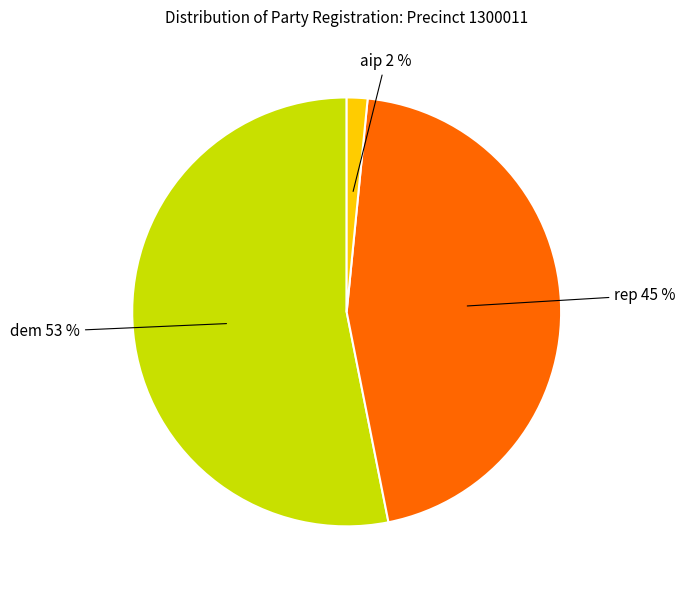

Do rep and dem together represent more than half of the pie?

Yes